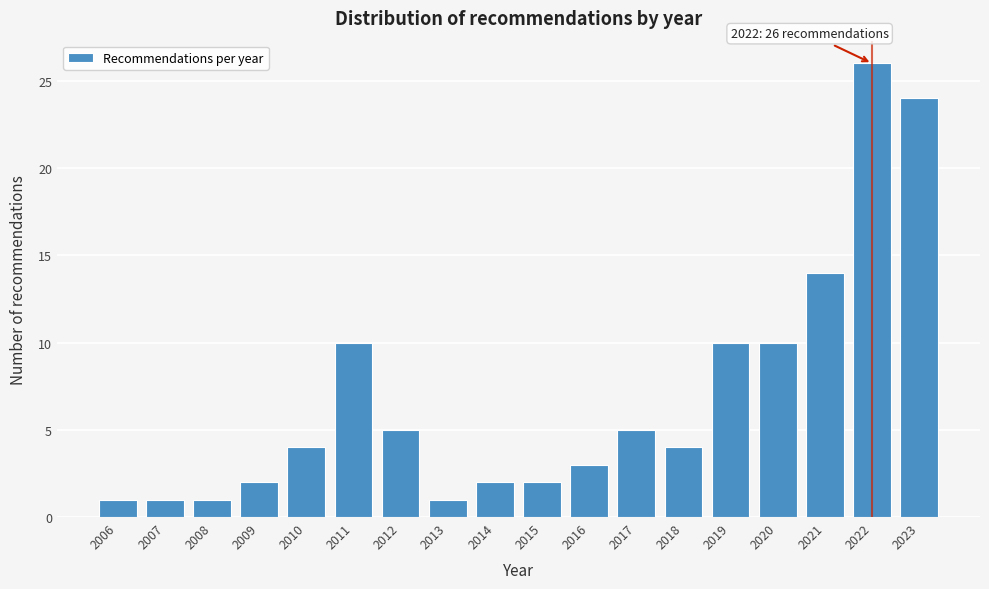

Reading right to left, list all the values displayed in this chart.

2023=24	2022=26	2021=14	2020=10	2019=10	2018=4	2017=5	2016=3	2015=2	2014=2	2013=1	2012=5	2011=10	2010=4	2009=2	2008=1	2007=1	2006=1